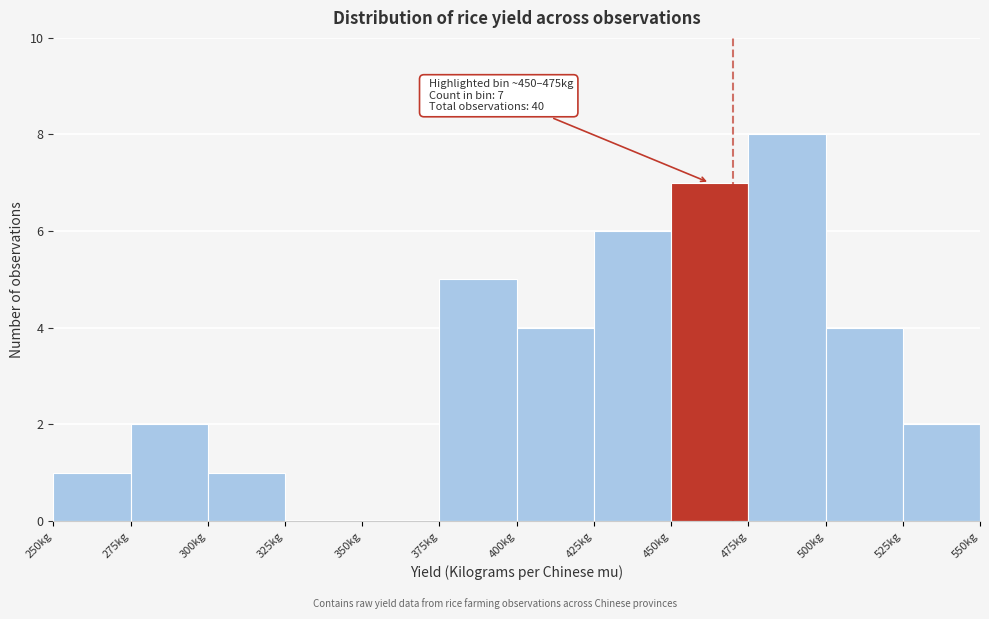

Which range on the x-axis has the tallest bar?

475 to 500